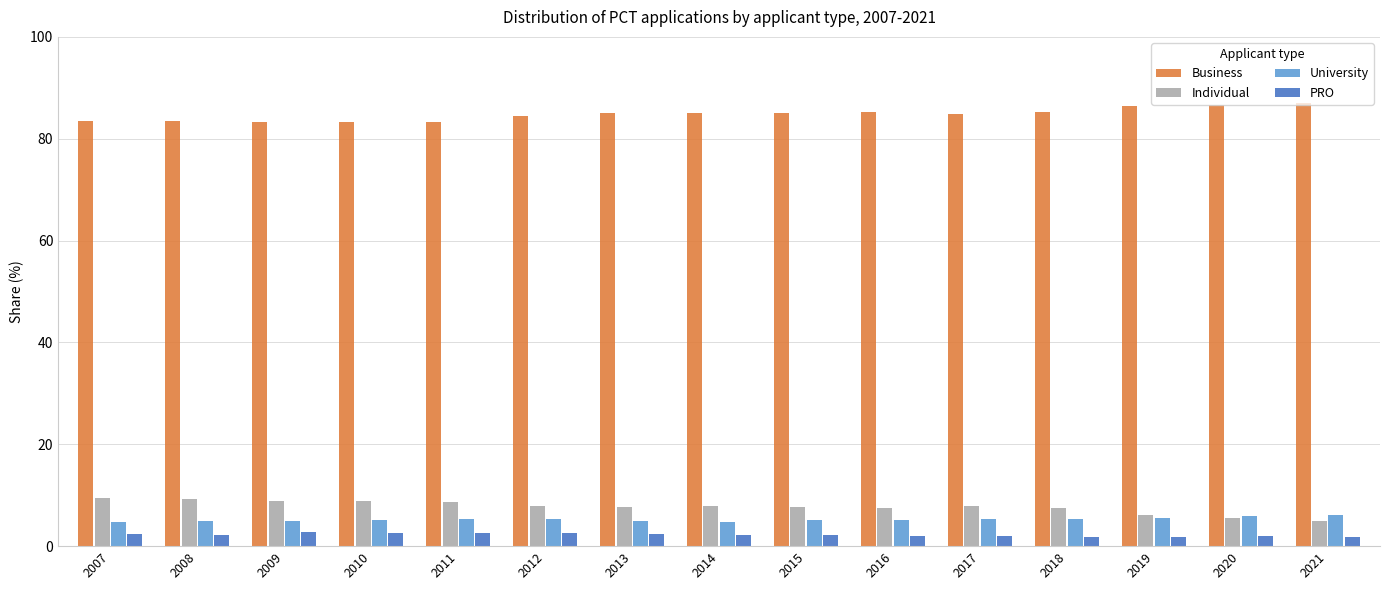

What are all the series names shown in the legend?

Business, Individual, University, PRO